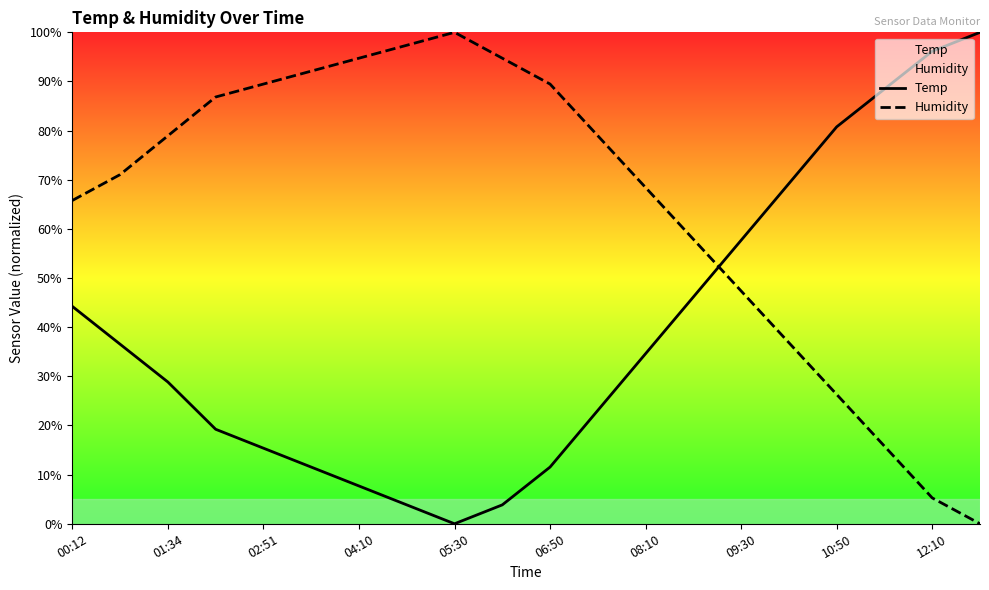

What is the difference between the highest and lowest values at 02:51?

74.1